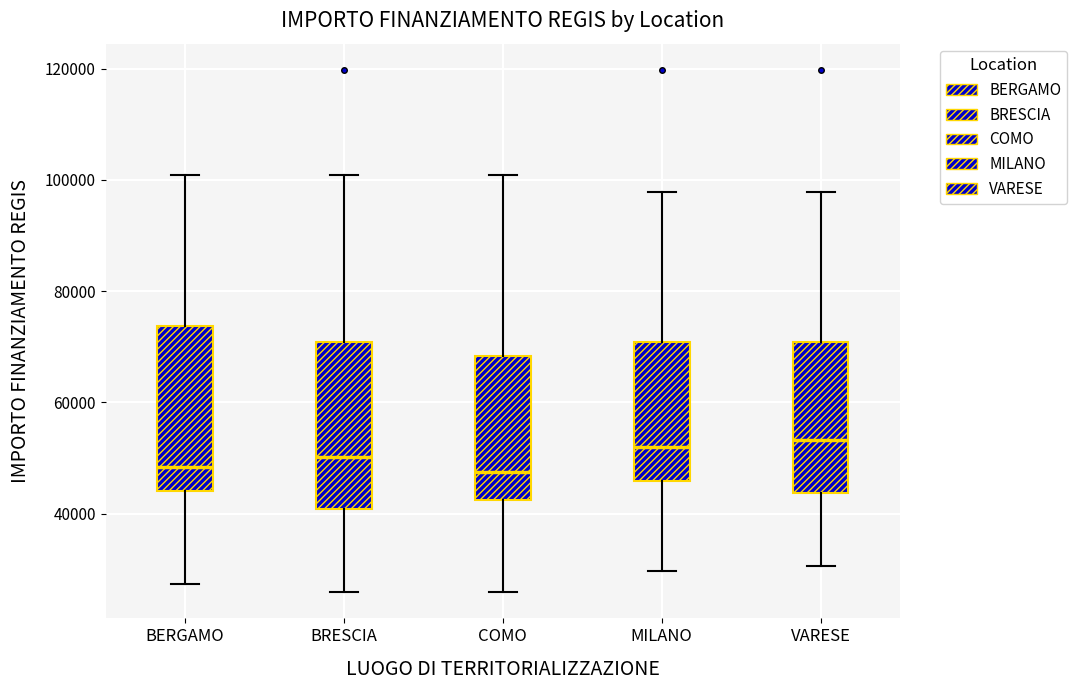

Reading left to right, read every box against the y-axis: the position of its median line, the range the box covers, and the ends of its whiskers. The values are not printed on the chart, so give them approximately, as read against the axis.

BERGAMO: median 48000, box 44000 to 74000, whiskers 28000 to 100000
BRESCIA: median 50000, box 40000 to 70000, whiskers 26000 to 100000
COMO: median 48000, box 42000 to 68000, whiskers 26000 to 100000
MILANO: median 52000, box 46000 to 70000, whiskers 30000 to 98000
VARESE: median 54000, box 44000 to 70000, whiskers 30000 to 98000